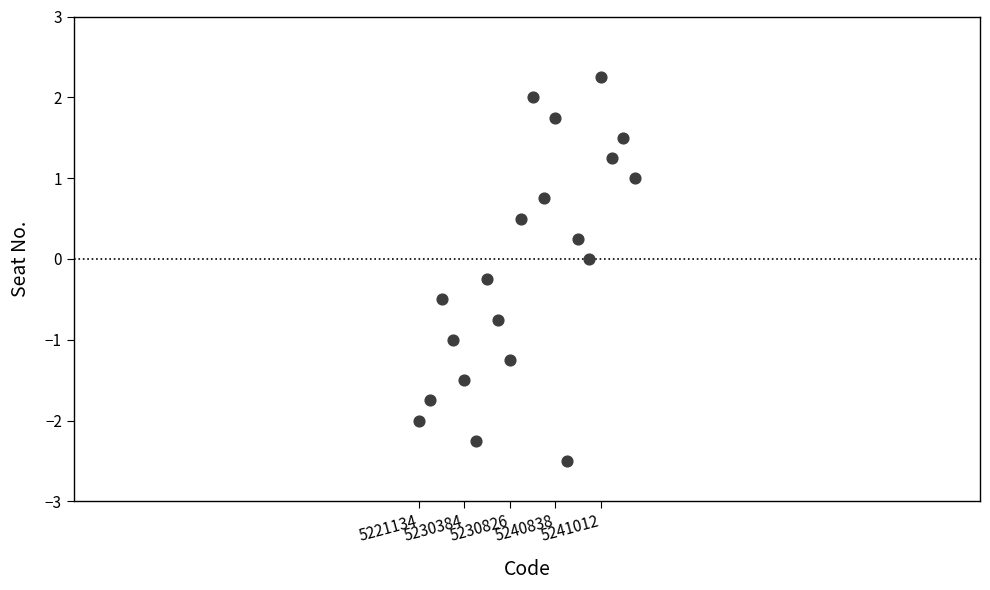

What is the range of X values (max minus min)?

31241.0